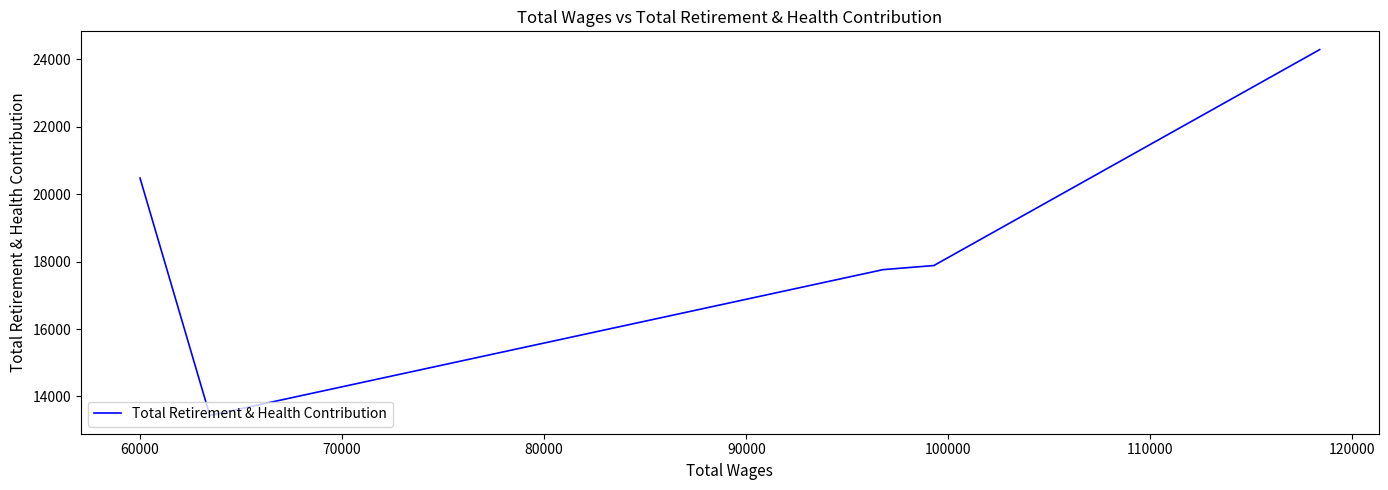

True or false: there are more than 0 points higher than both neighbors.

False